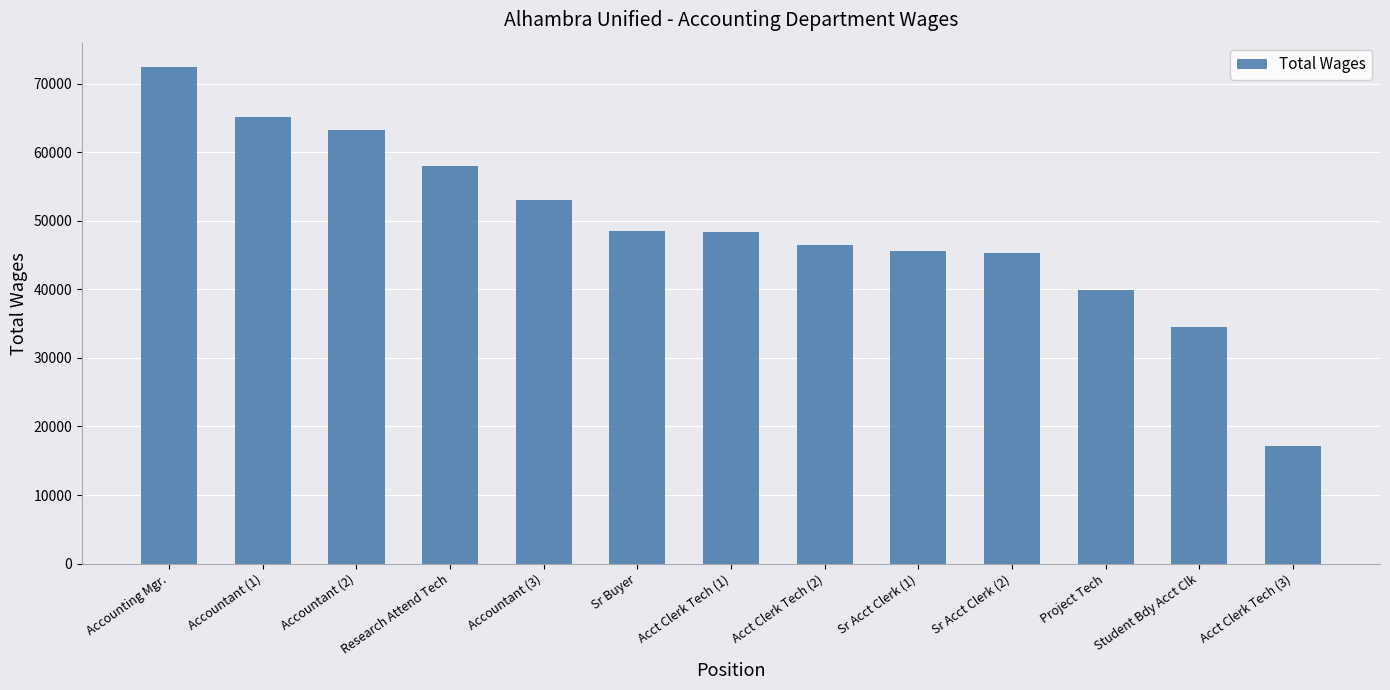

The value at Sr Acct Clerk (2) is 13031. True or false?

False